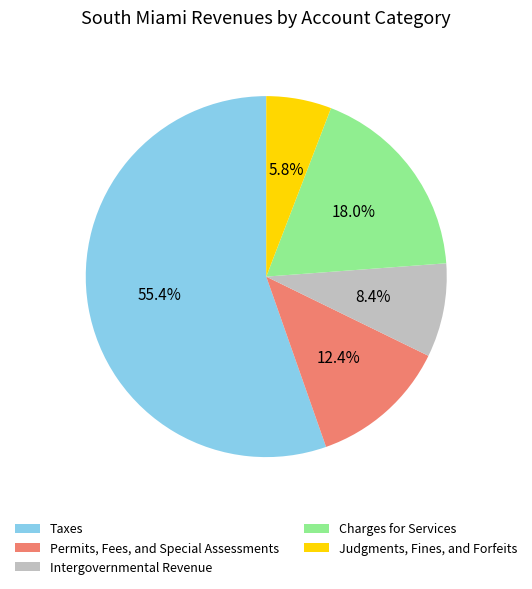

To the nearest percent, what percentage of the pie is Charges for Services?

18%